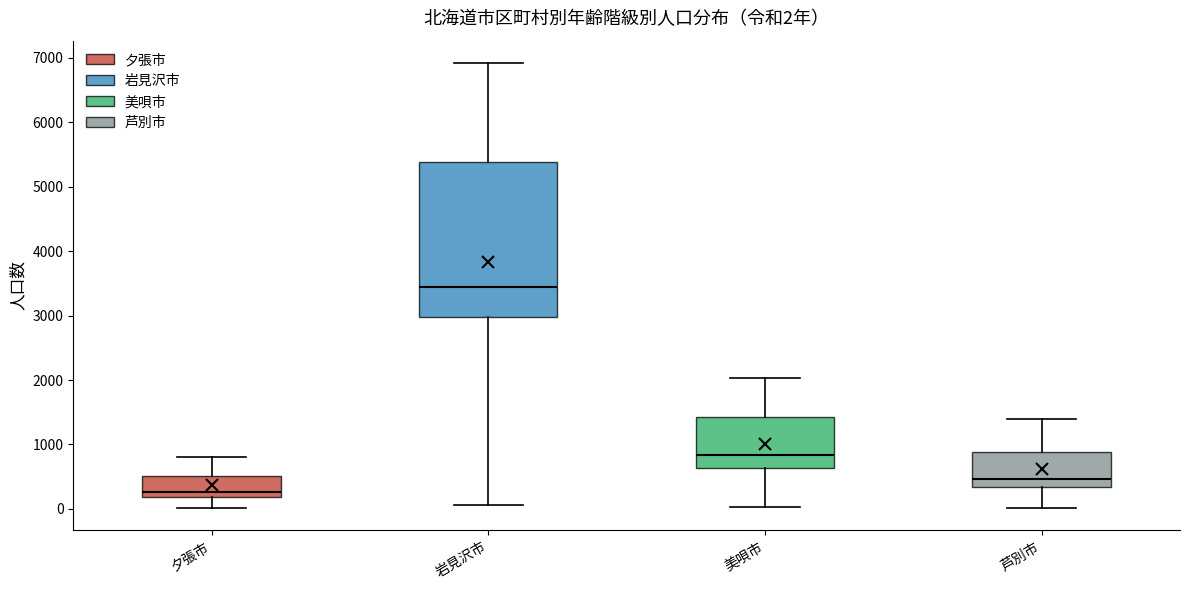

Comparing the boxes themselves (not the whiskers), which one is the tallest?

岩見沢市